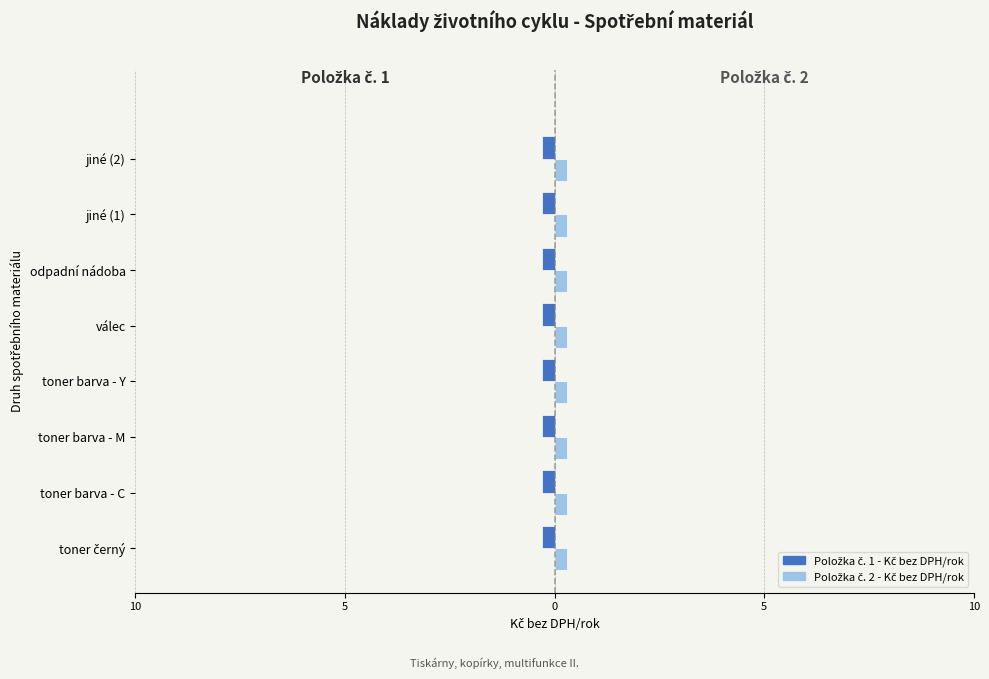

What is the minimum value shown in the chart?

-0.3